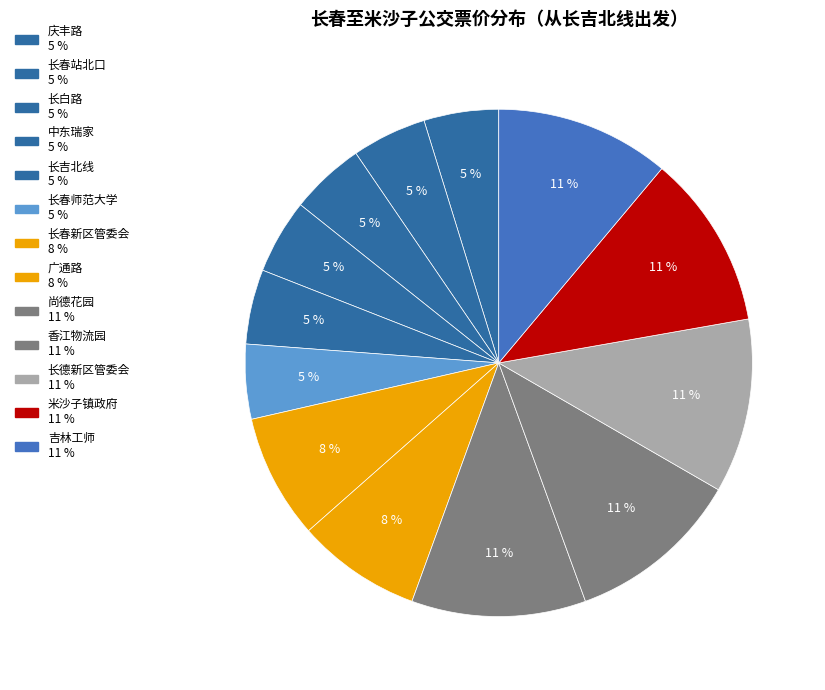

Is the sum of 长春站北口 and 长白路 greater than half?

No